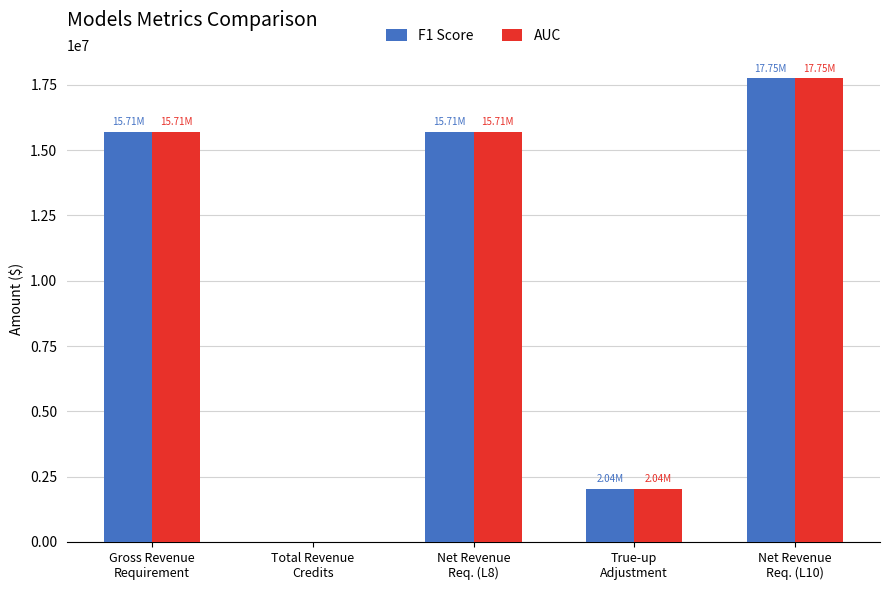

What is the sum of all F1 Score values?

51208016.9